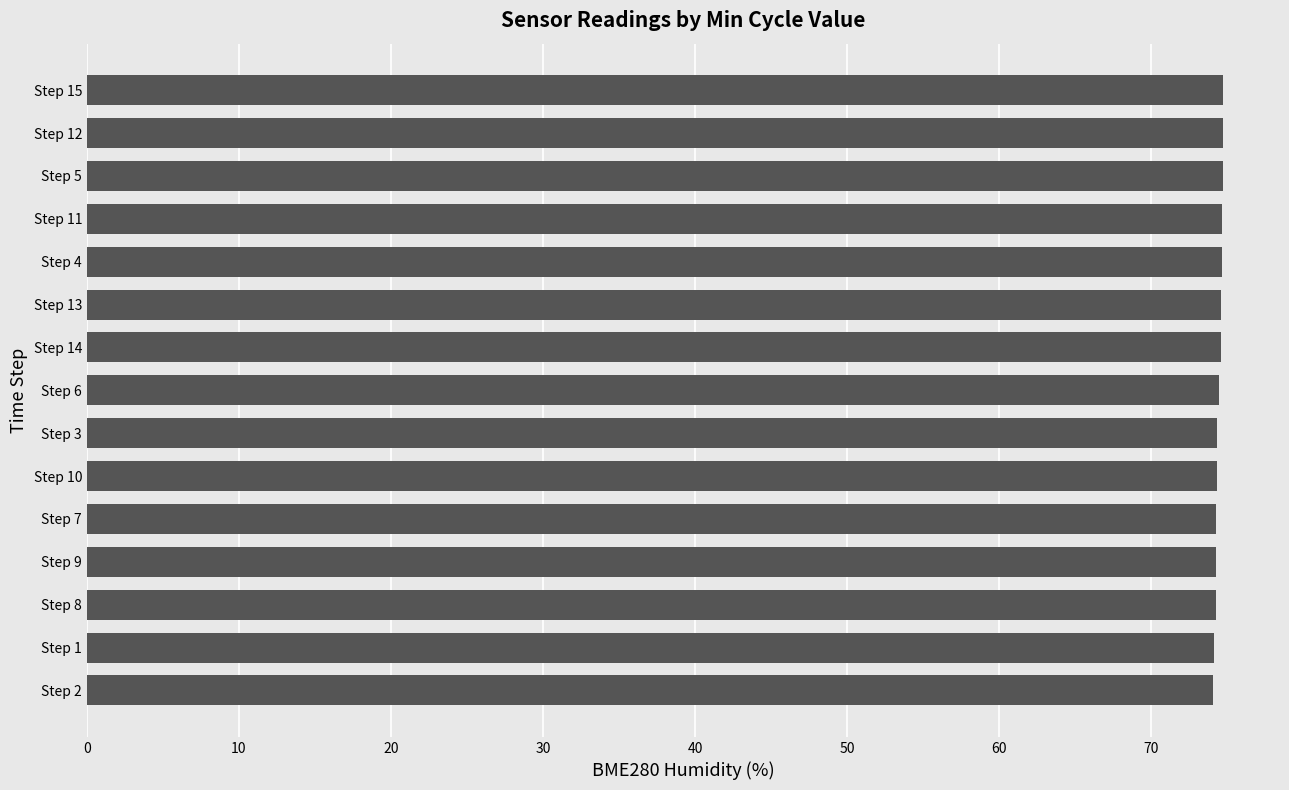

The value at Step 13 is 110.8. True or false?

False